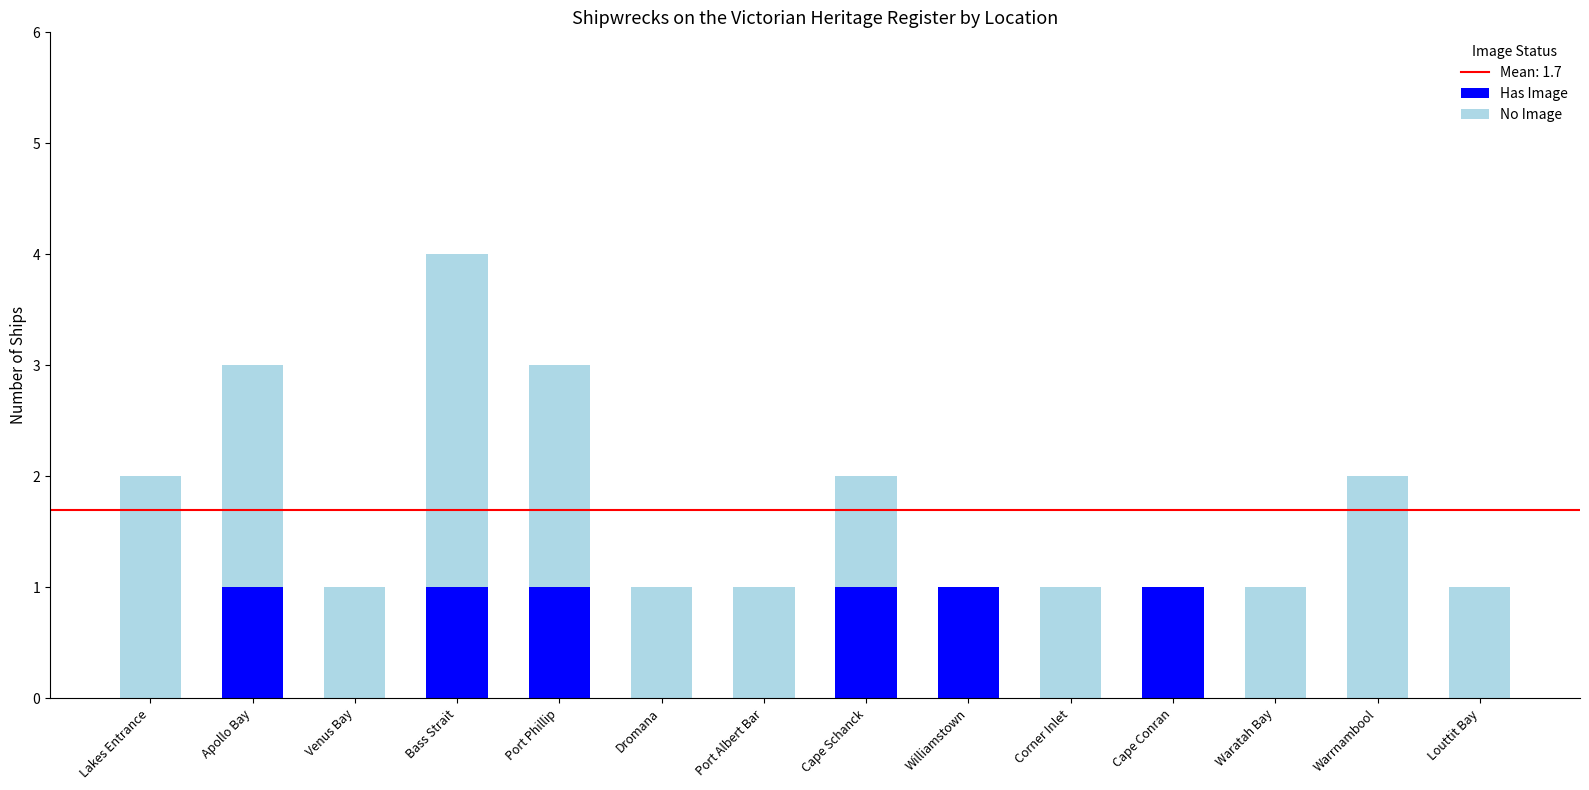

What is the sum of all Has Image values?

6